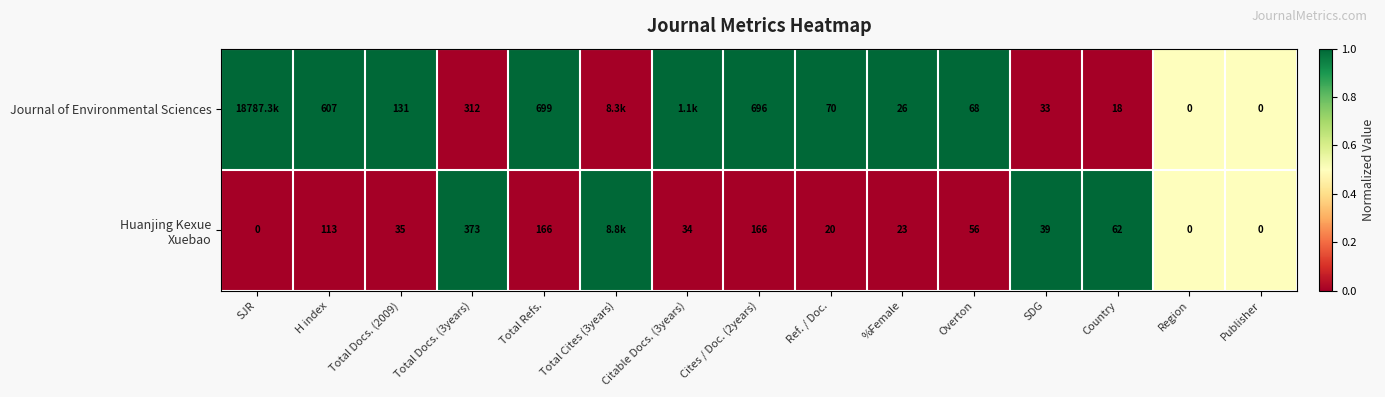

True or false: Journal of Environmental Sciences has a value of 699 at Total Refs..

True